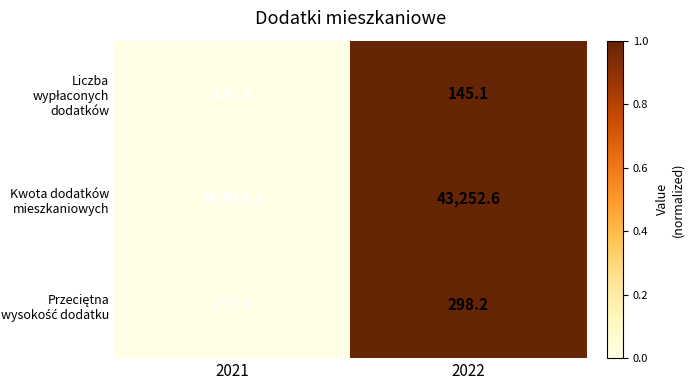

Count the number of data series in this chart.

3